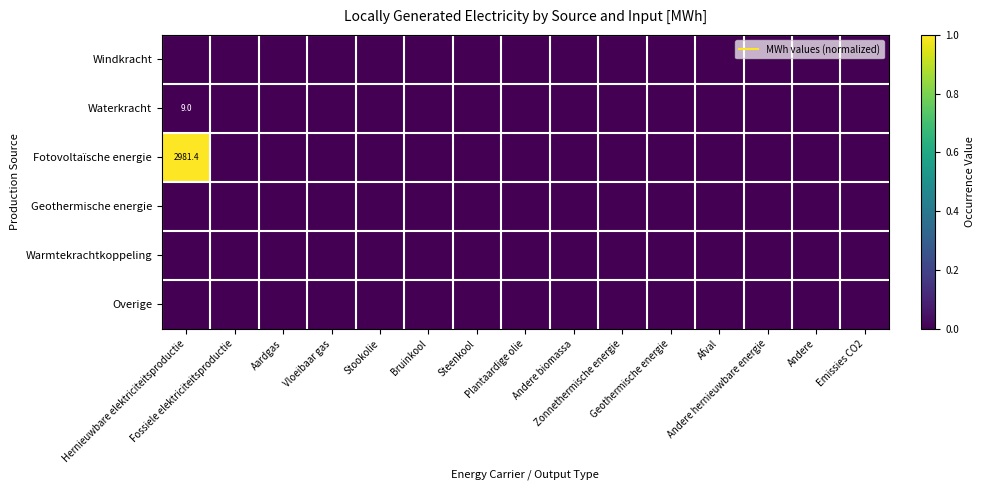

Is it true that Windkracht equals 0.0 at Zonnethermische energie?

True